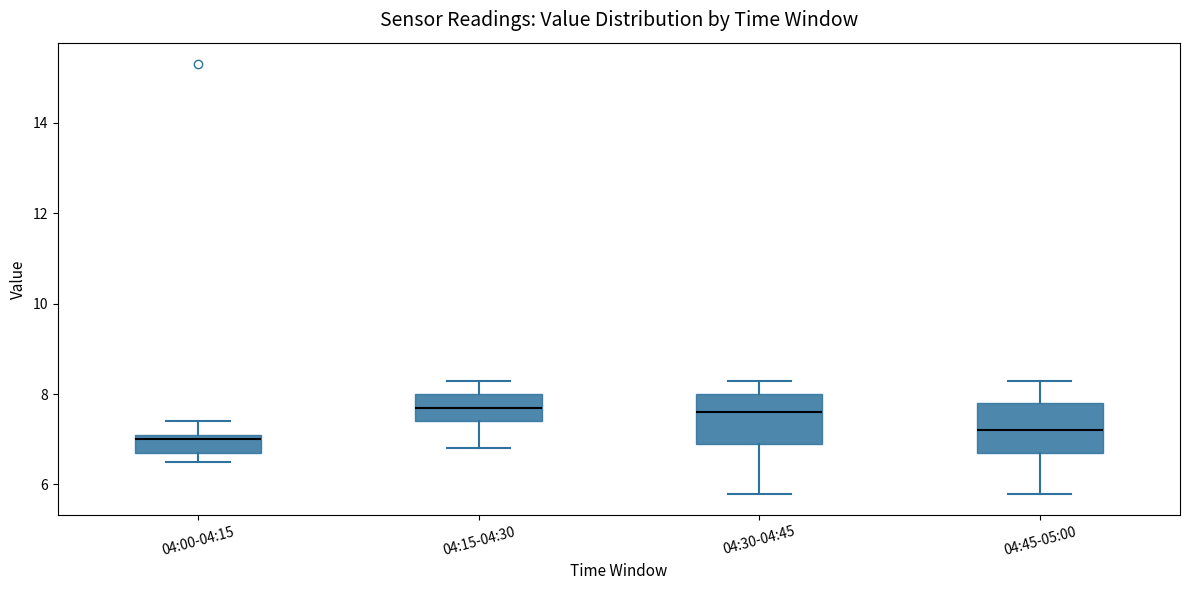

Reading left to right, transcribe this box plot: for each box, give where its median line is, the range the box spans, and where its two whiskers end, as read against the y-axis. The values are not printed on the chart, so give them approximately, as read against the axis.

04:00-04:15: median 7.0, box 6.8 to 7.2, whiskers 6.6 to 7.4
04:15-04:30: median 7.8, box 7.4 to 8.0, whiskers 6.8 to 8.4
04:30-04:45: median 7.6, box 7.0 to 8.0, whiskers 5.8 to 8.4
04:45-05:00: median 7.2, box 6.8 to 7.8, whiskers 5.8 to 8.4